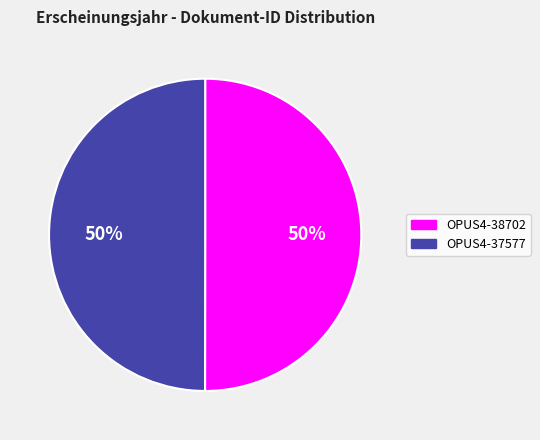

Combined, do OPUS4-37577 and OPUS4-38702 account for over 50%?

Yes